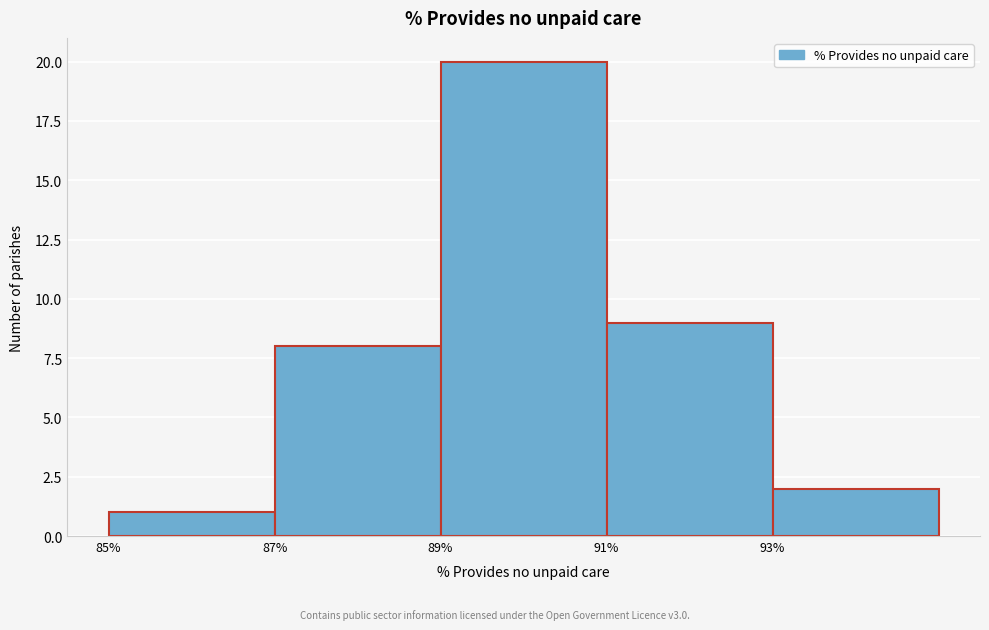

Reading left to right, transcribe this chart: for each bar, give the range it covers on the x-axis and its height. The values are not printed on the chart, so give them approximately, as read against the axis.

85 to 87: 1
87 to 89: 8
89 to 91: 20
91 to 93: 9
93 to 95: 2